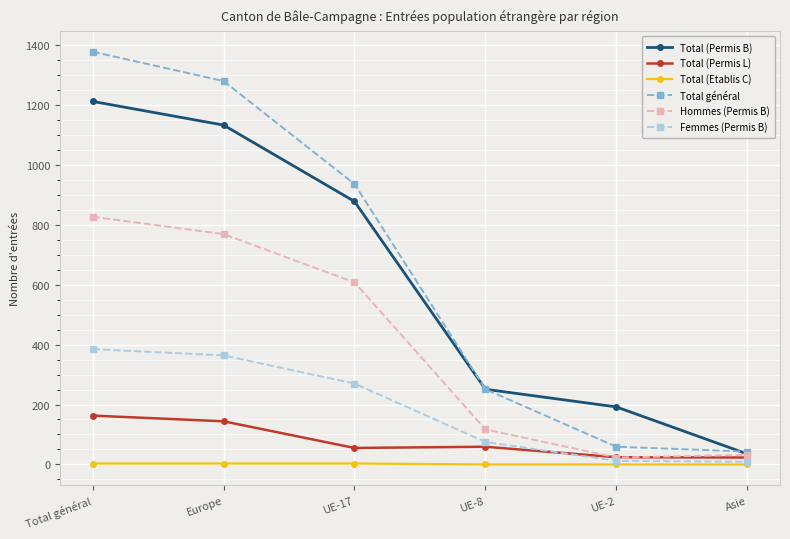

At which label is Total général closest to 710?

UE-17